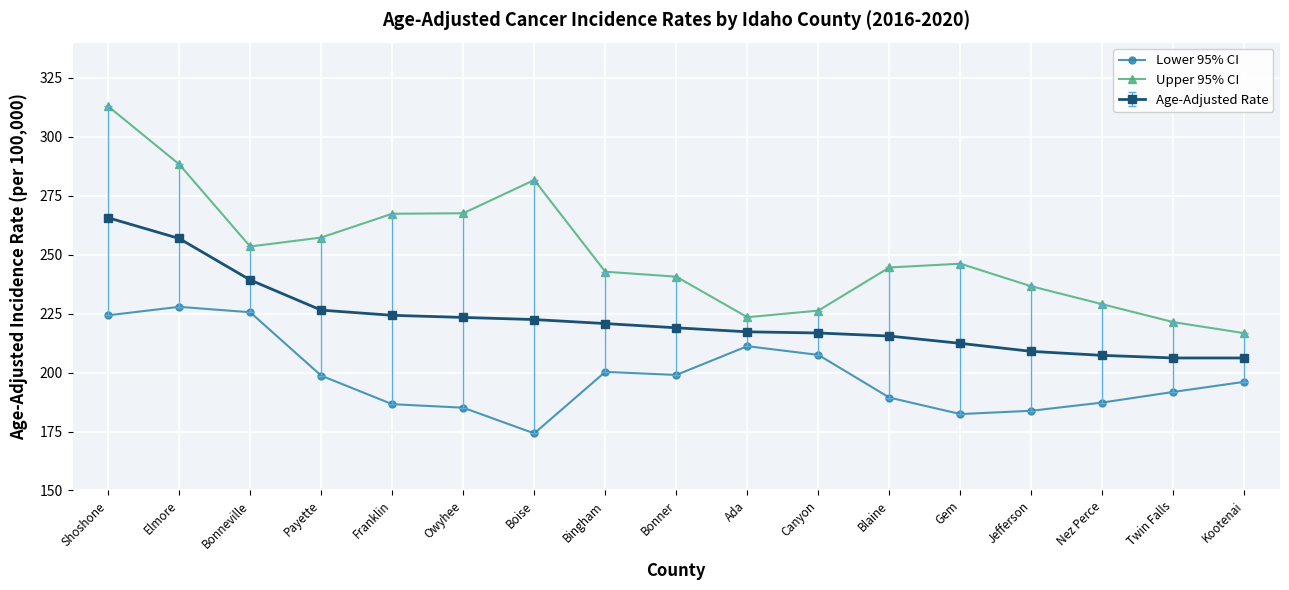

What is the approximate value of Upper 95% CI at Blaine?

244.6